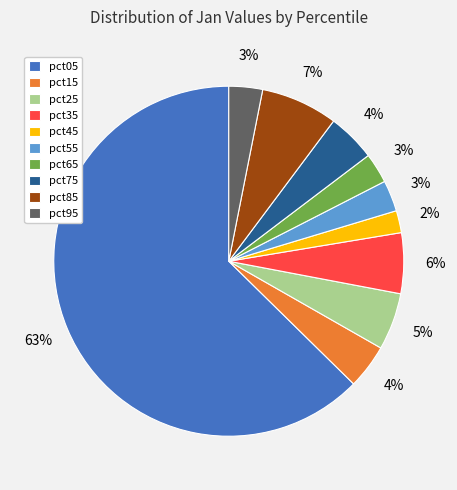

How many segments does this pie chart have?

10